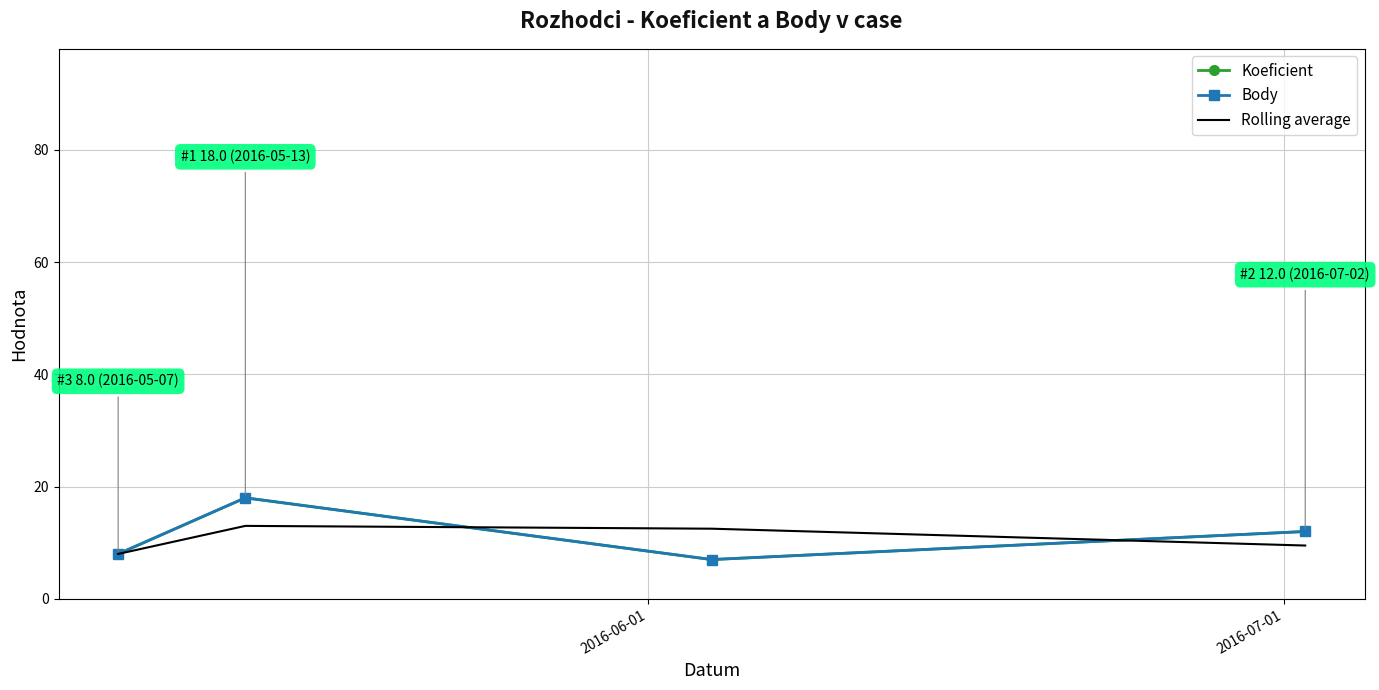

How many lines are shown in the chart?

3